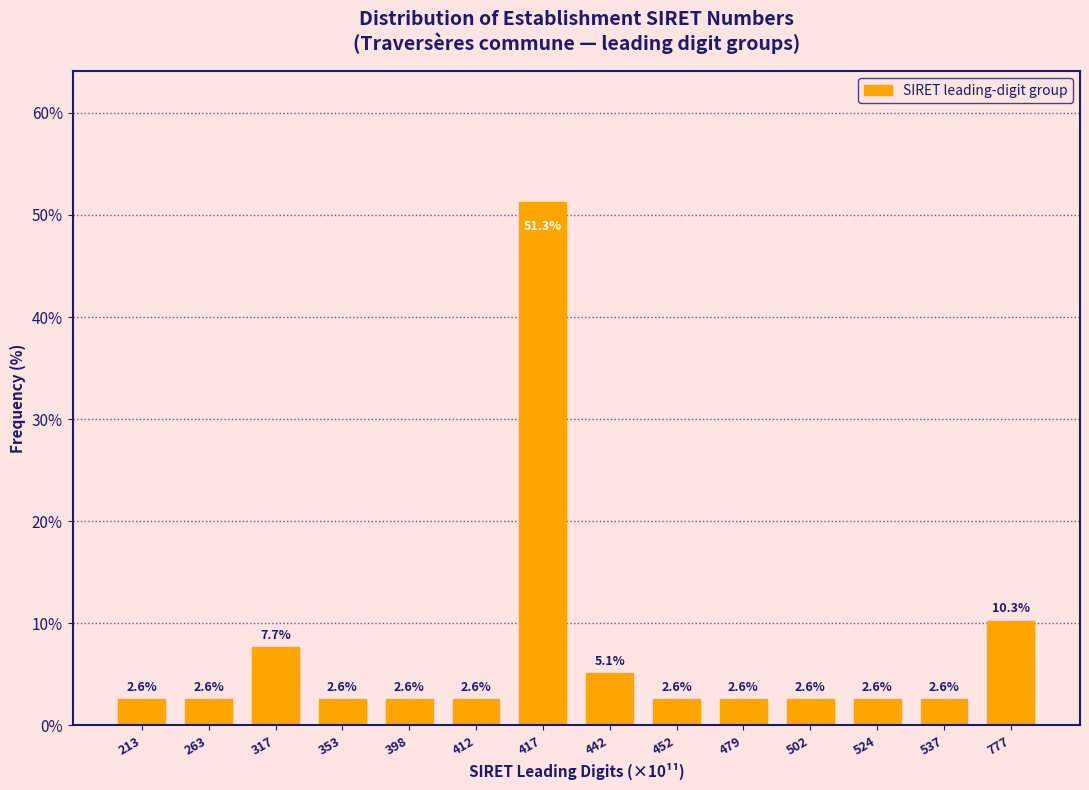

Reading left to right, transcribe all the data shown in this chart.

213=2.6	263=2.6	317=7.7	353=2.6	398=2.6	412=2.6	417=51.3	442=5.1	452=2.6	479=2.6	502=2.6	524=2.6	537=2.6	777=10.3